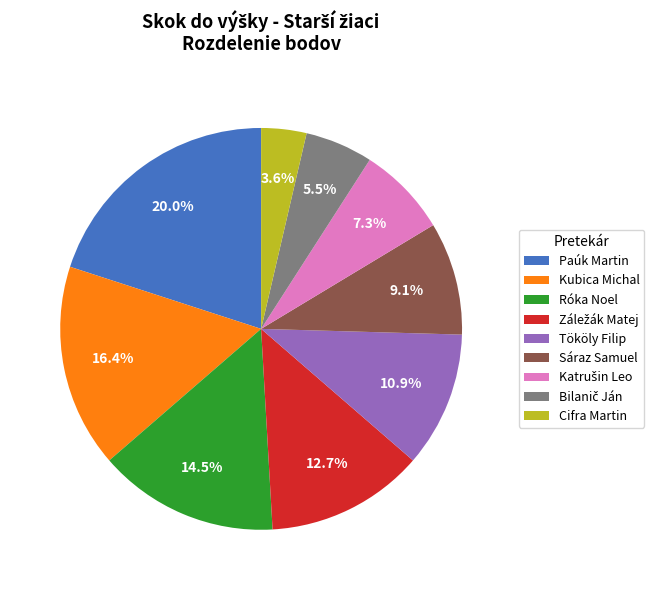

To the nearest percent, what percentage of the pie is Paúk Martin?

20%